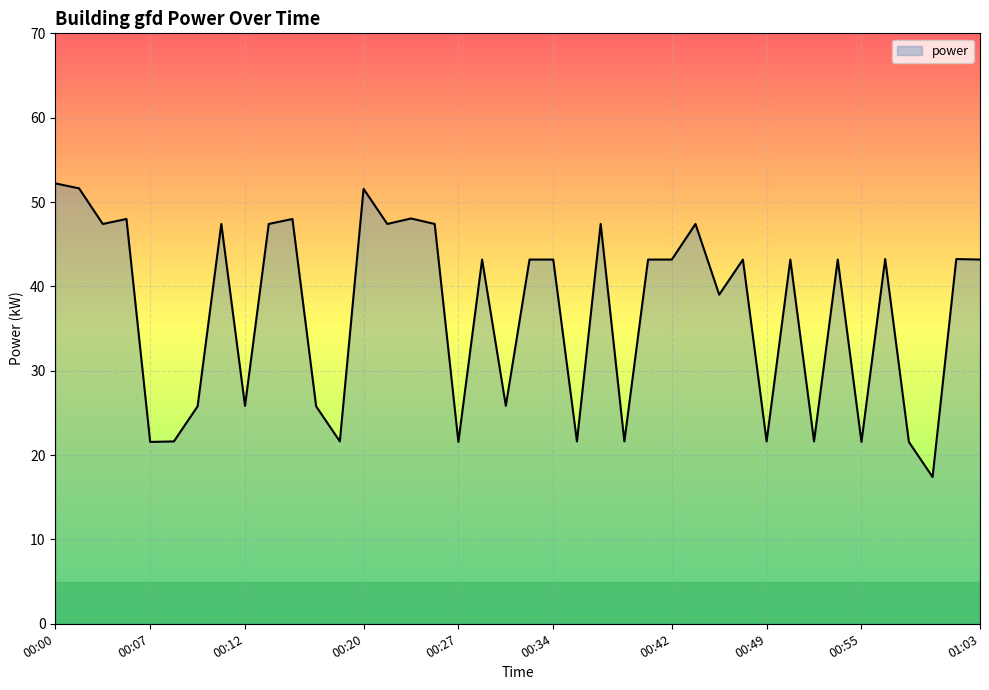

What is the greatest value displayed?

52.2